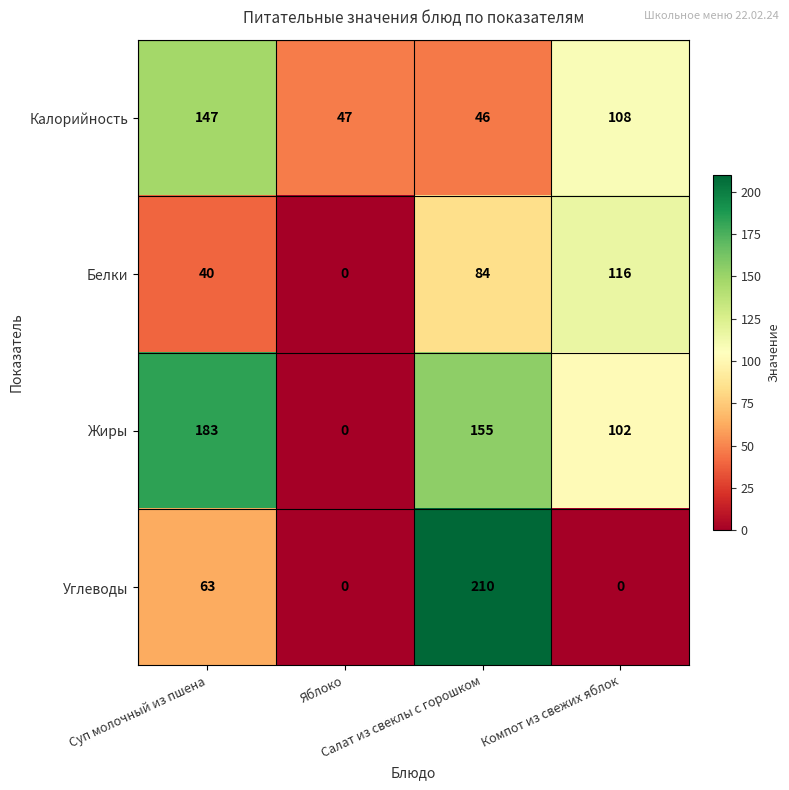

What is the total value across all series at Салат из свеклы с горошком?

495